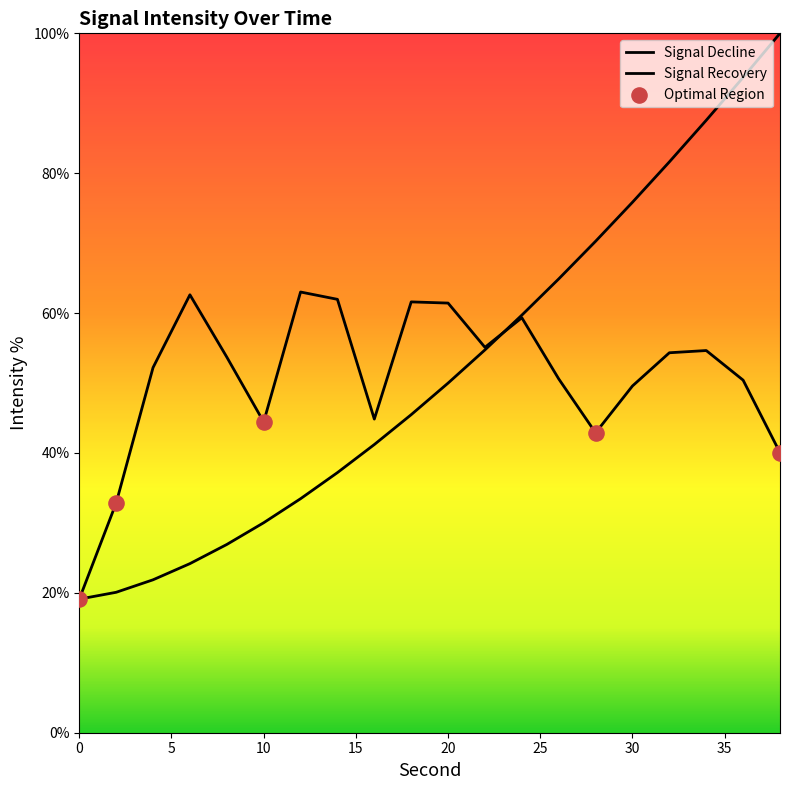

What is the change in value from 2 to 18?

+28.8